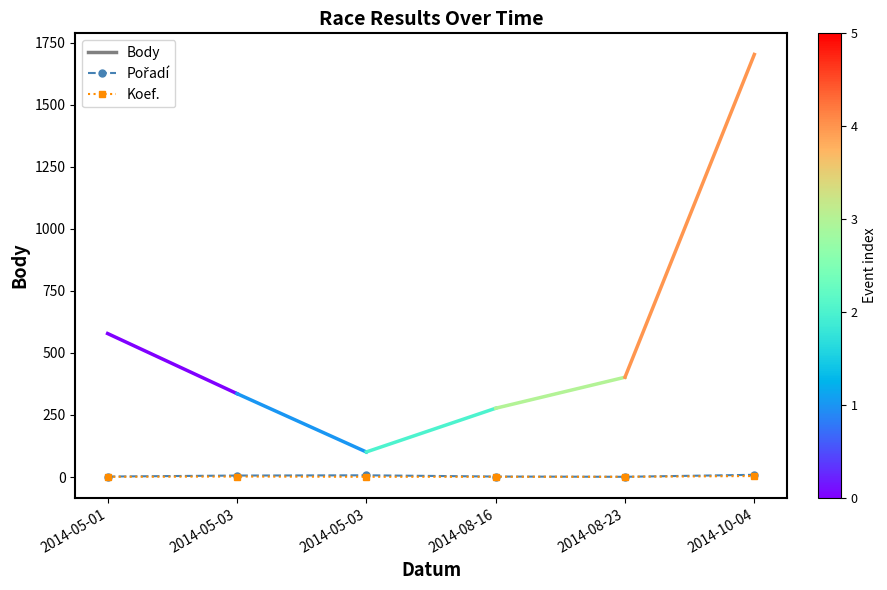

What is the maximum value shown in the chart?

9